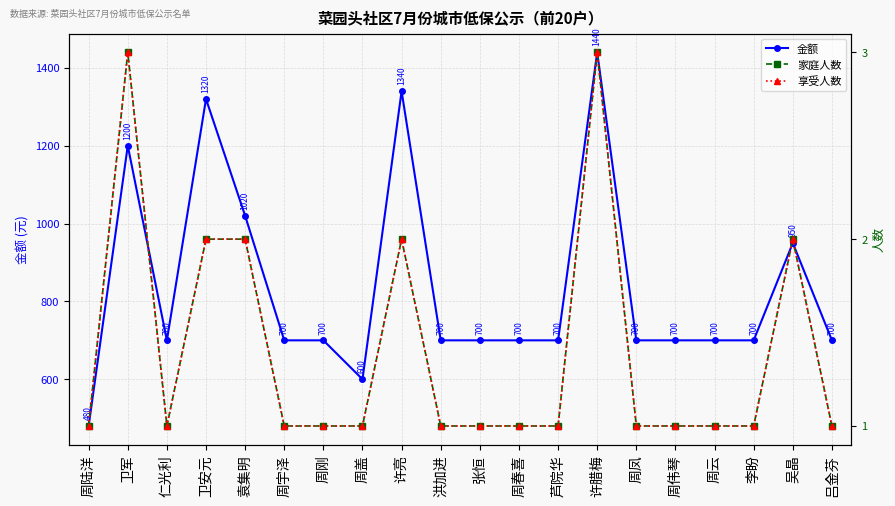

Which series has the largest range (max minus min)?

金额